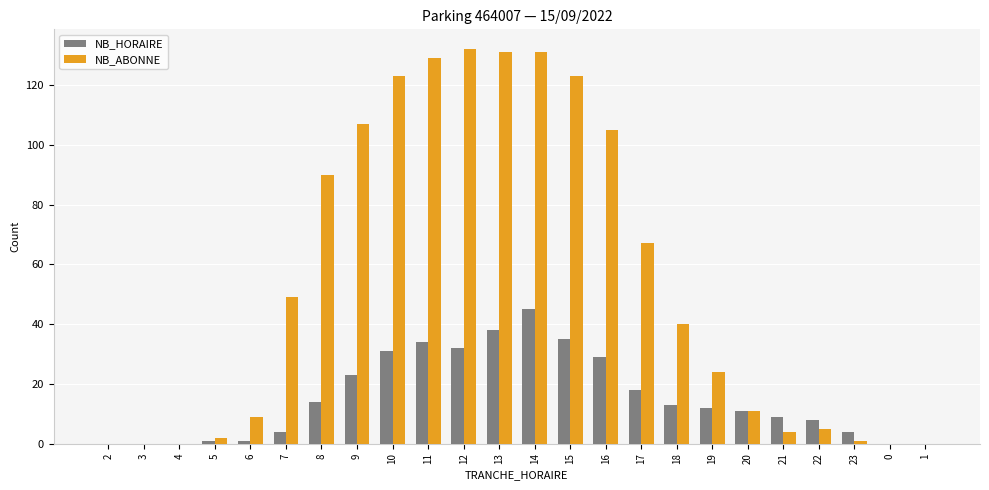

At which label does NB_ABONNE first exceed 40?

7